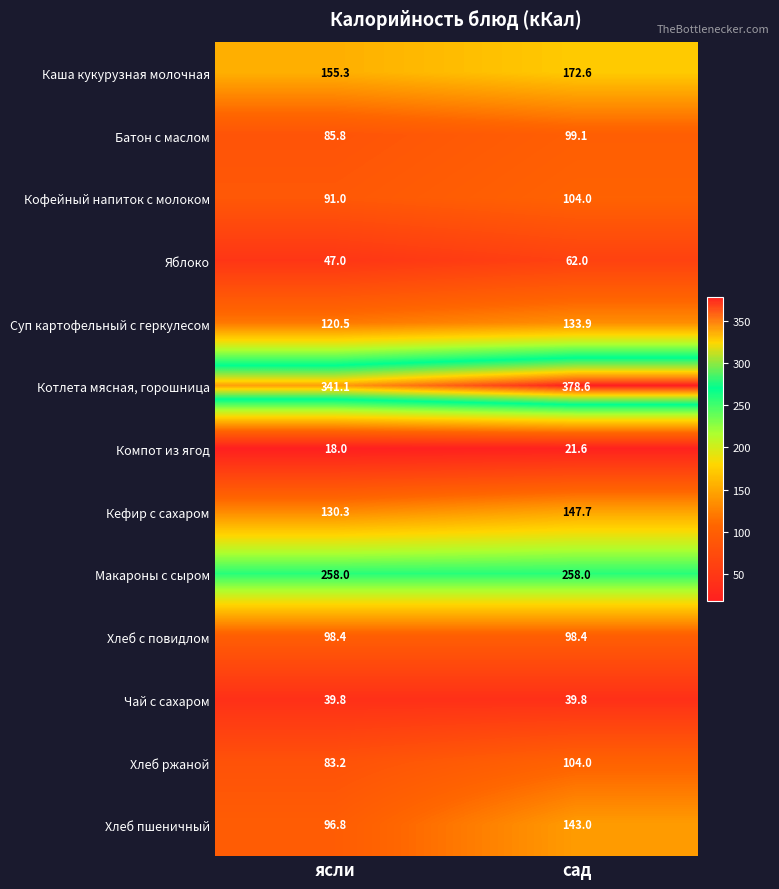

Reading left to right, list all the values displayed in this chart.

Каша кукурузная молочная: 155.3	172.6
Батон с маслом: 85.8	99.1
Кофейный напиток с молоком: 91.0	104.0
Яблоко: 47.0	62.0
Суп картофельный с геркулесом: 120.5	133.9
Котлета мясная, горошница: 341.1	378.6
Компот из ягод: 18.0	21.6
Кефир с сахаром: 130.3	147.7
Макароны с сыром: 258.0	258.0
Хлеб с повидлом: 98.4	98.4
Чай с сахаром: 39.8	39.8
Хлеб ржаной: 83.2	104.0
Хлеб пшеничный: 96.8	143.0